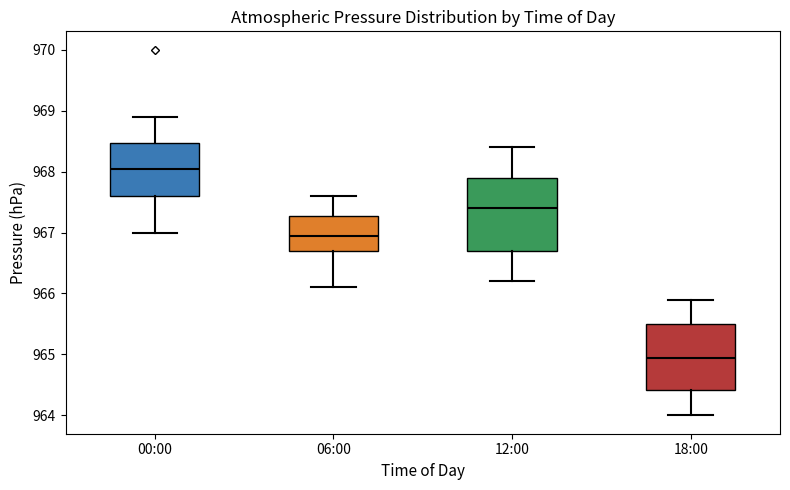

Which box's median line is the lowest?

18:00